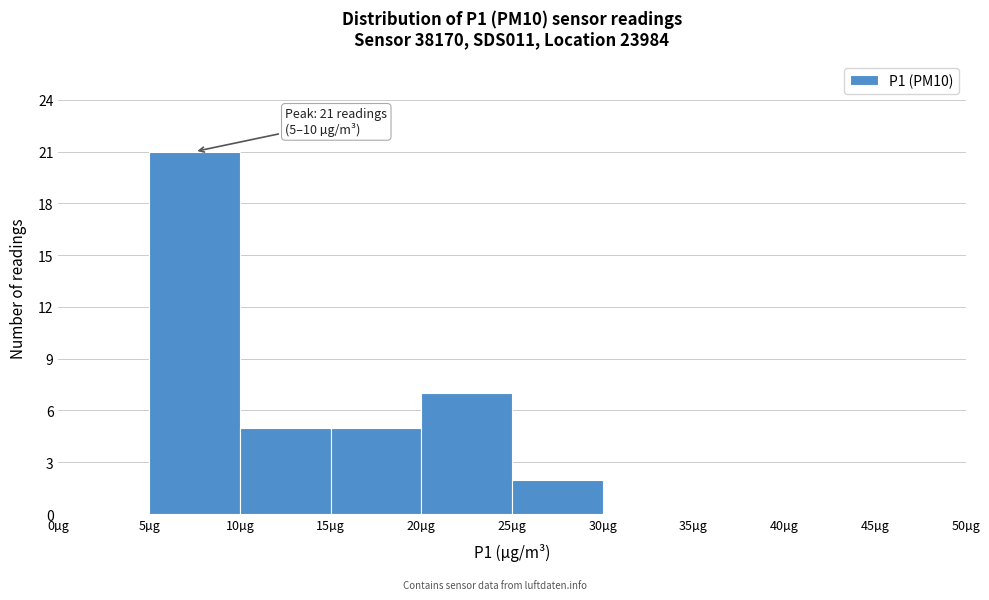

Which range on the x-axis has the tallest bar?

5 to 10